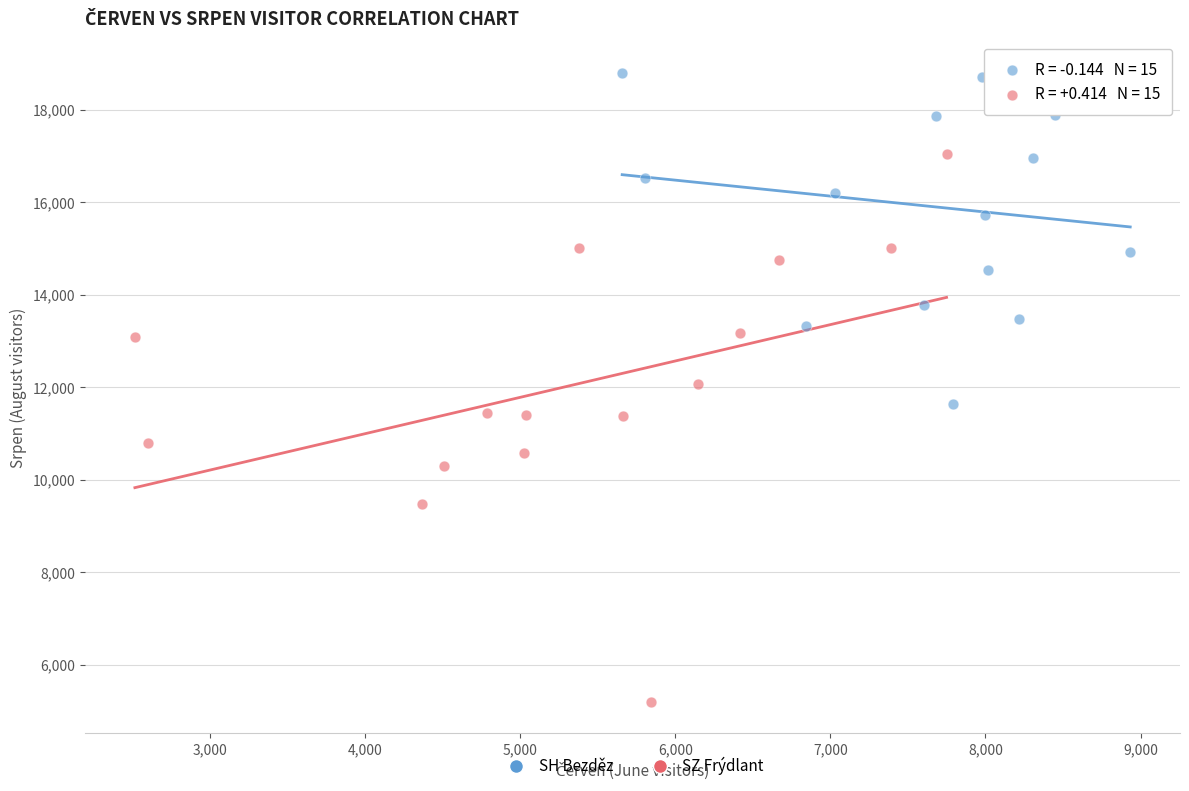

Which series has the widest spread of Y values?

SZ Frýdlant